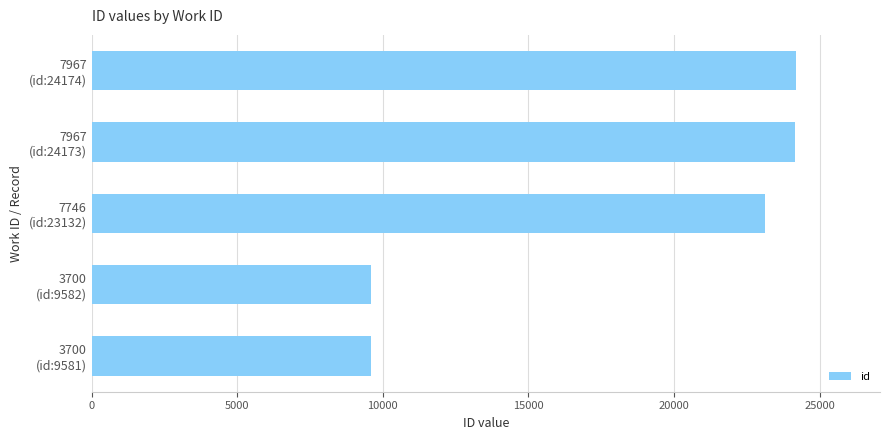

What is the difference between the maximum and minimum values?

14593